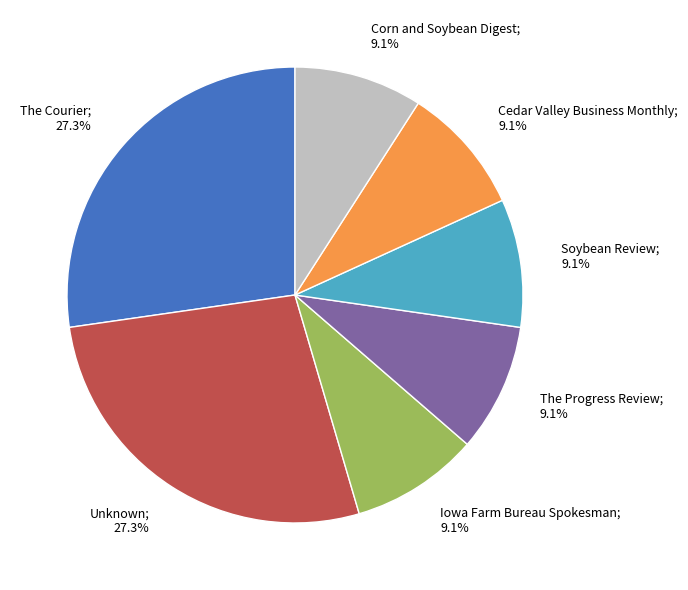

How many slices are in this pie chart?

7